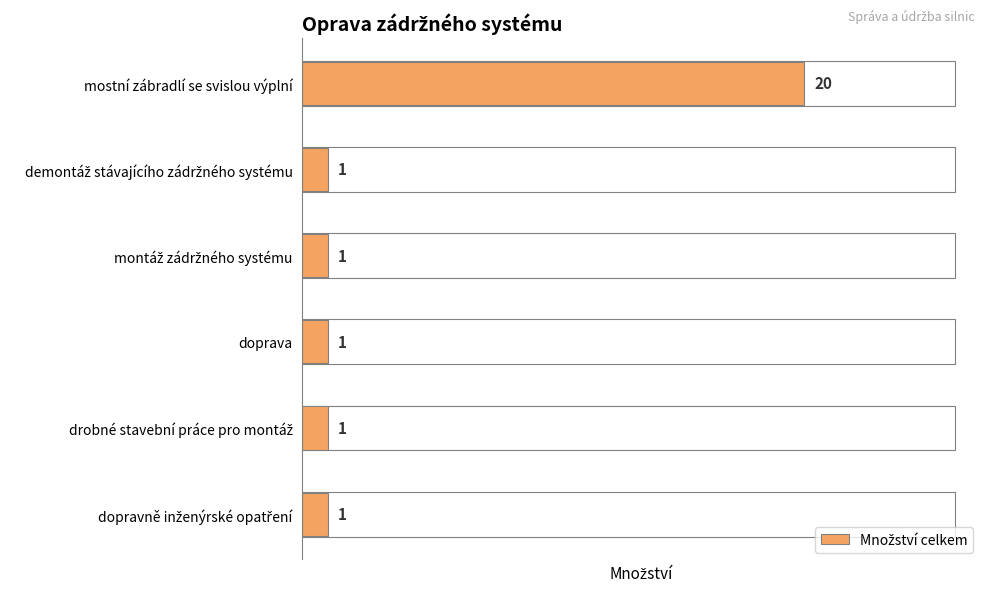

What position from the bottom is doprava?

3